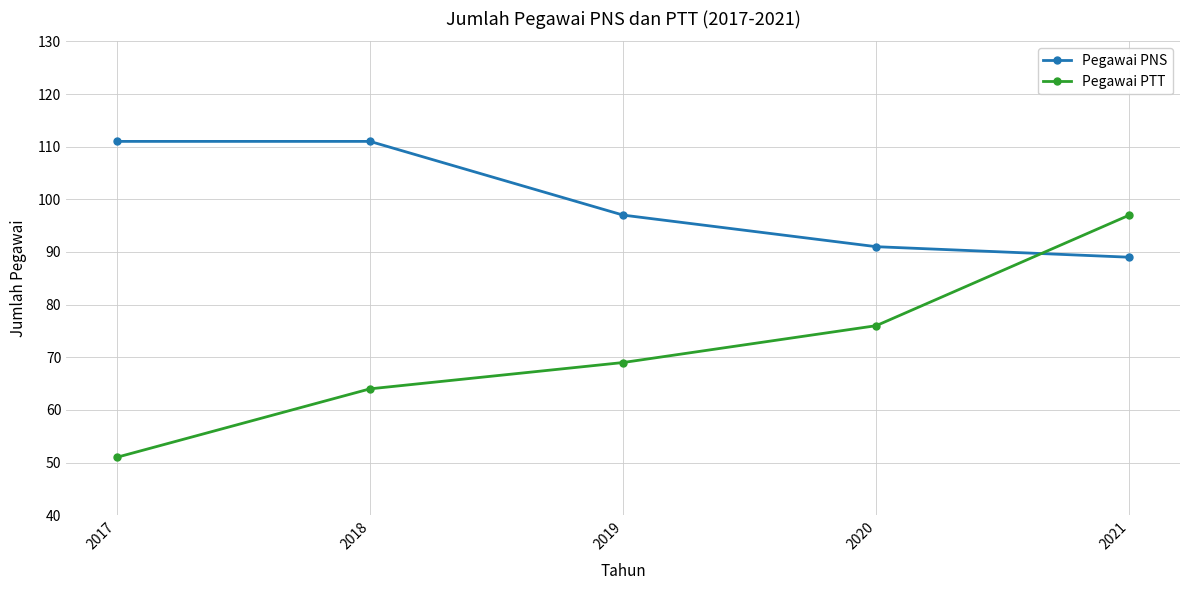

Reading left to right, what are all the values shown in this chart?

Pegawai PNS: 111	111	97	91	89
Pegawai PTT: 51	64	69	76	97